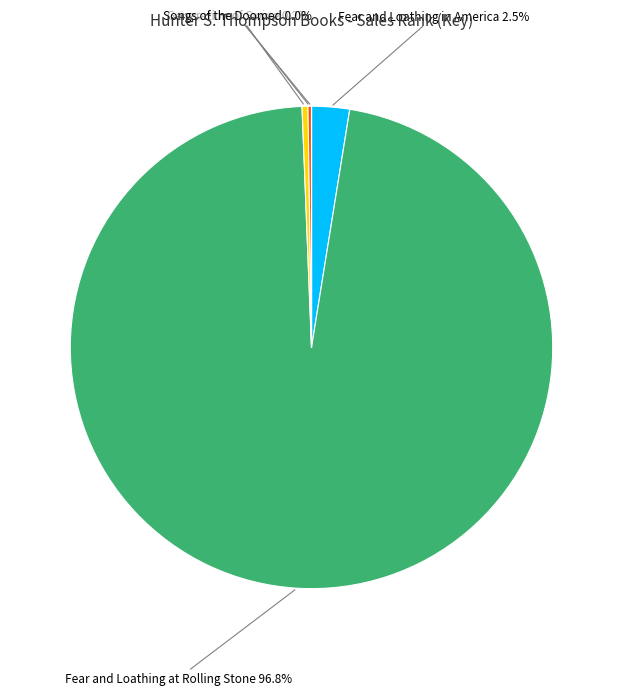

Combined, do Fear and Loathing at Rolling Stone and Fear and Loathing in America account for over 50%?

Yes